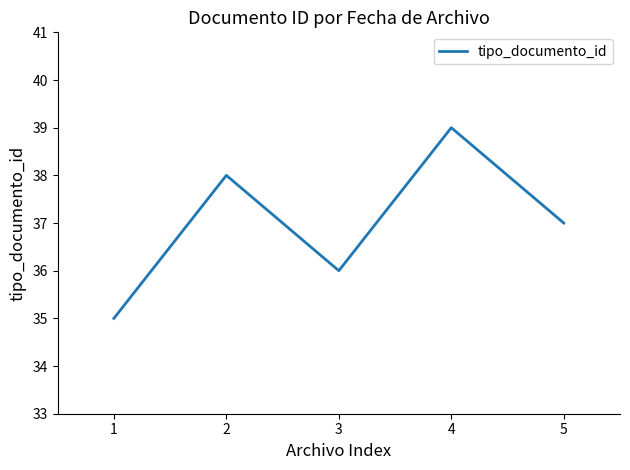

What is the minimum value shown in the chart?

35